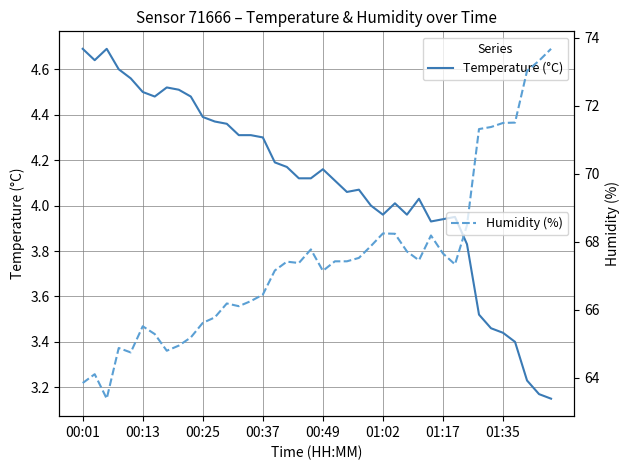

The value of Temperature (°C) at 00:25 is 5.9. True or false?

False